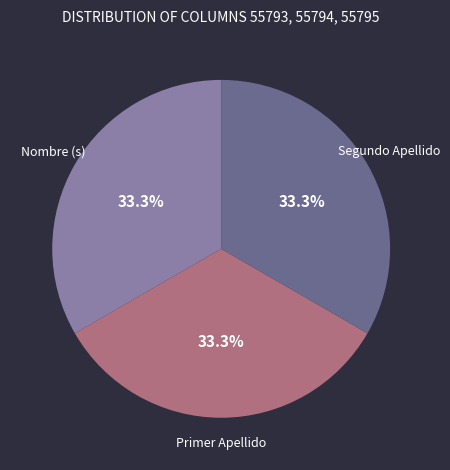

Is there a majority slice in this chart?

No